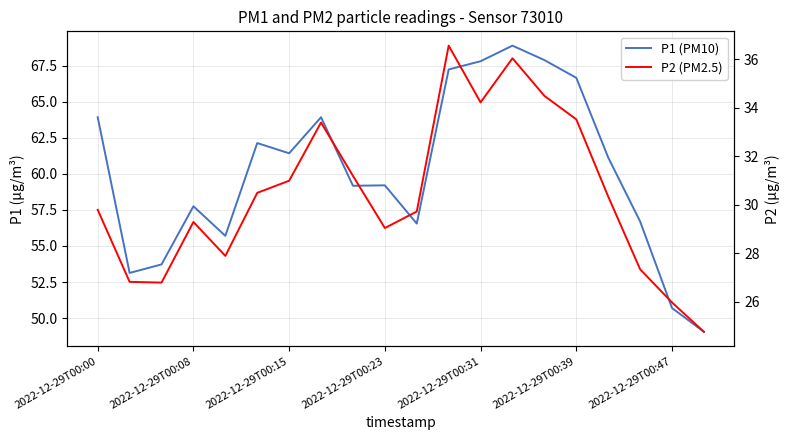

True or false: P1 (PM10) and P2 (PM2.5) intersect in this chart.

False